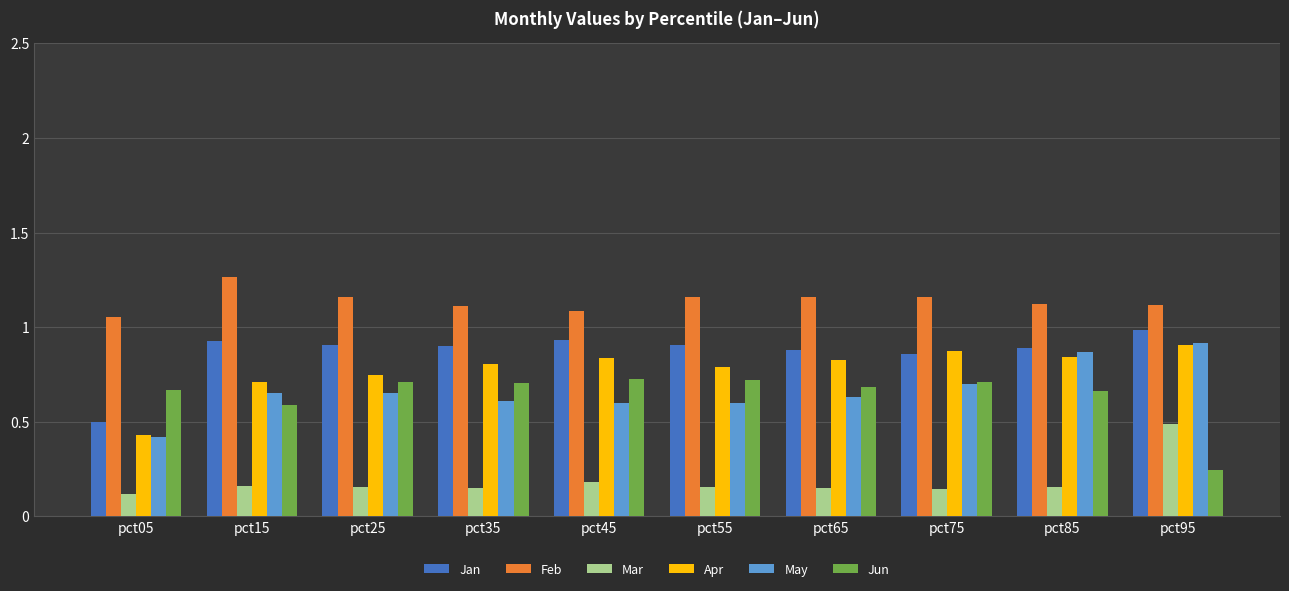

Does the chart contain stacked bars?

No